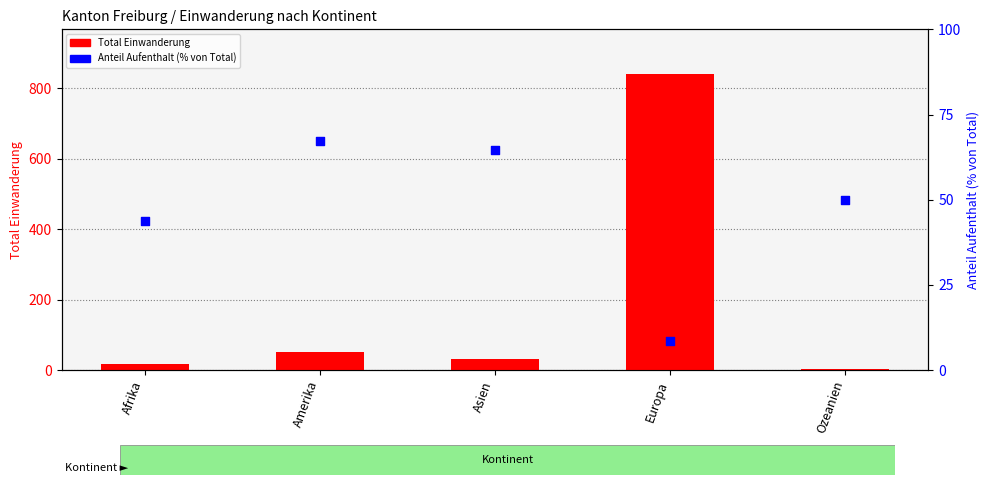

At which category is the sum across all series the highest?

Europa